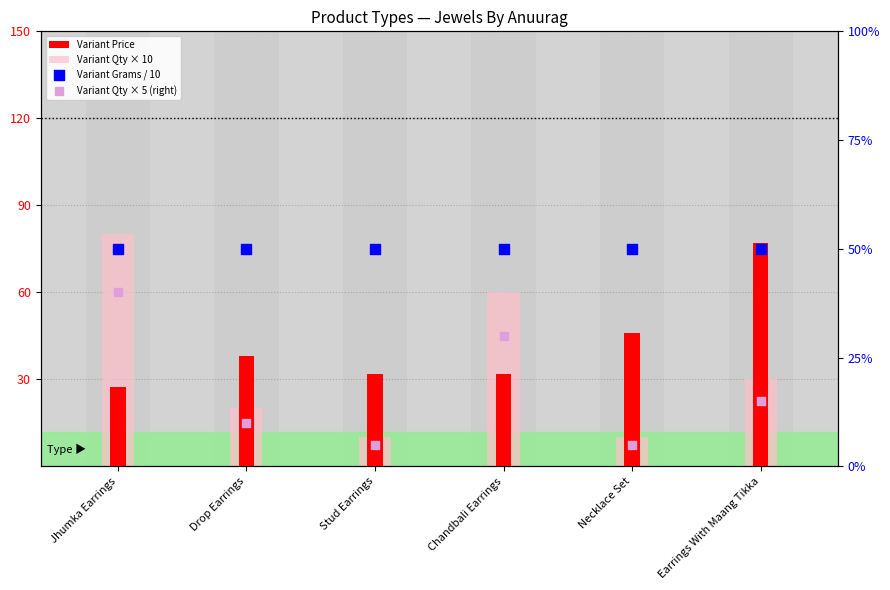

Which series has the largest total across all categories?

Variant Grams / 10